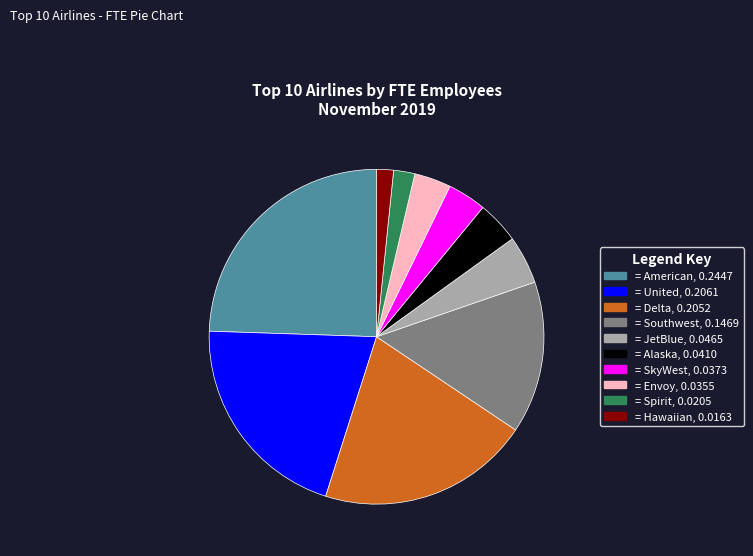

Does any single category account for the majority?

No